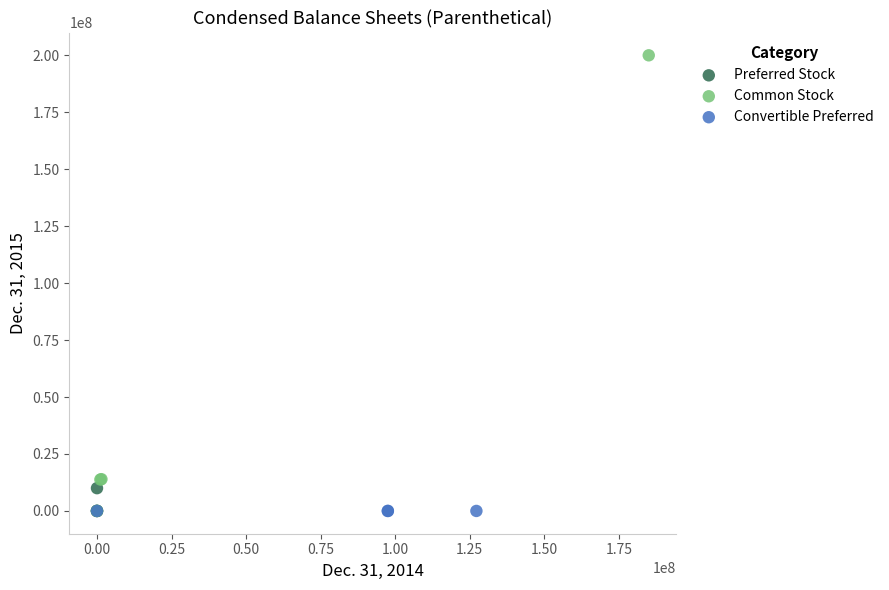

Which series has the widest spread of Y values?

Common Stock